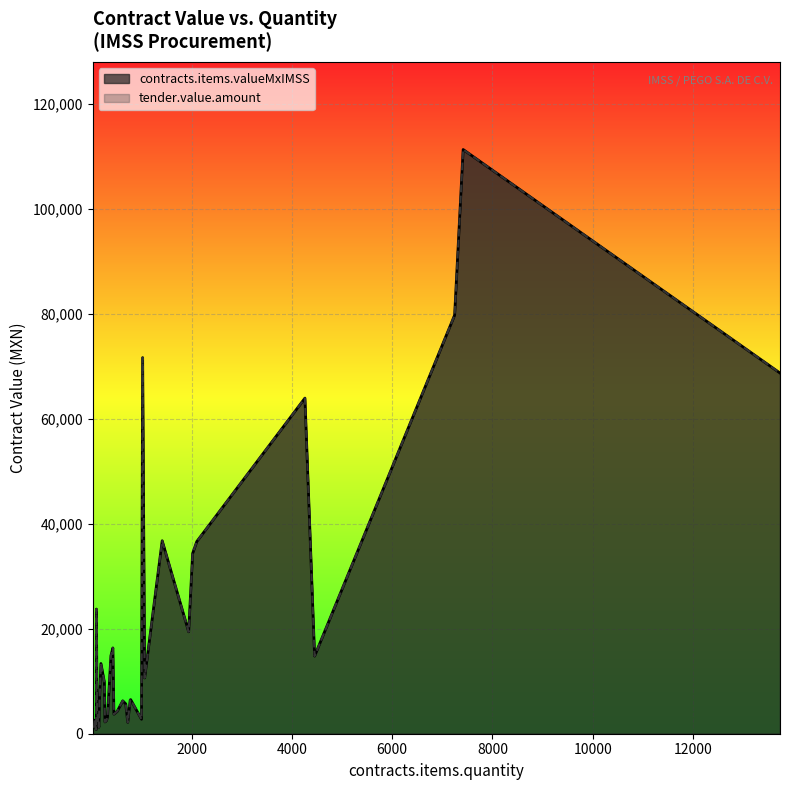

At how many categories does at least one series exceed 72926?

2